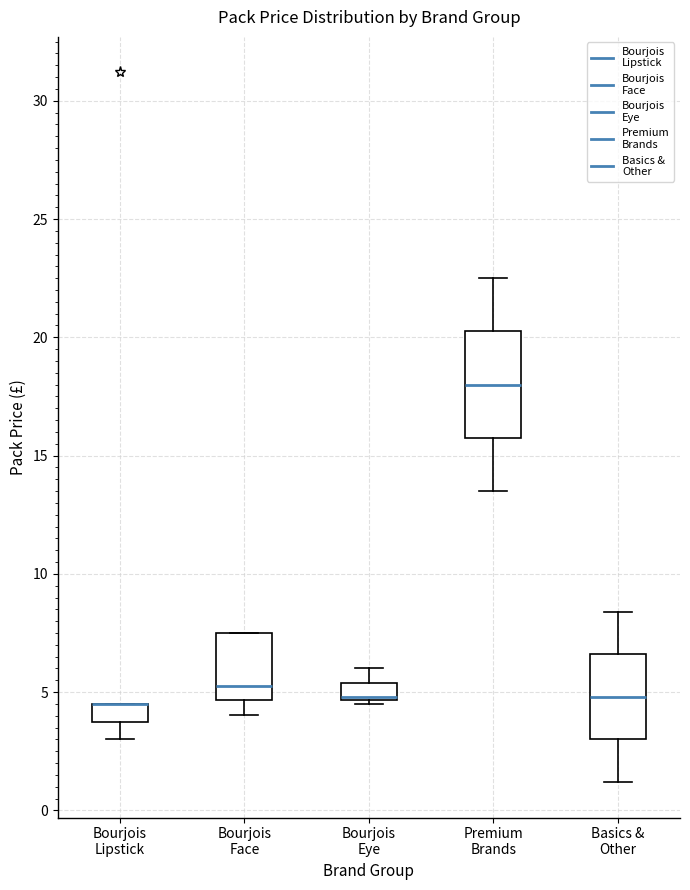

Which box is the tallest, from its lower edge to its upper edge?

Premium Brands